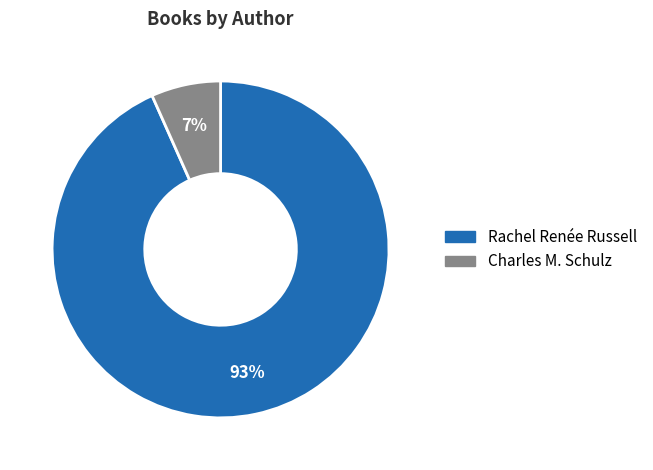

To the nearest percent, what is the average slice percentage?

50%